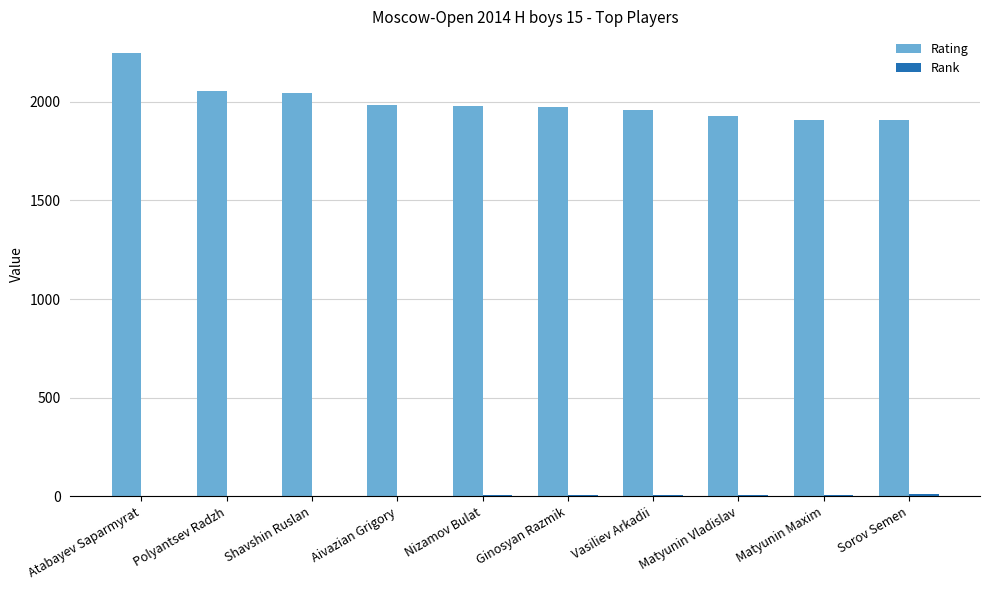

Which category has the highest value across all series?

Atabayev Saparmyrat